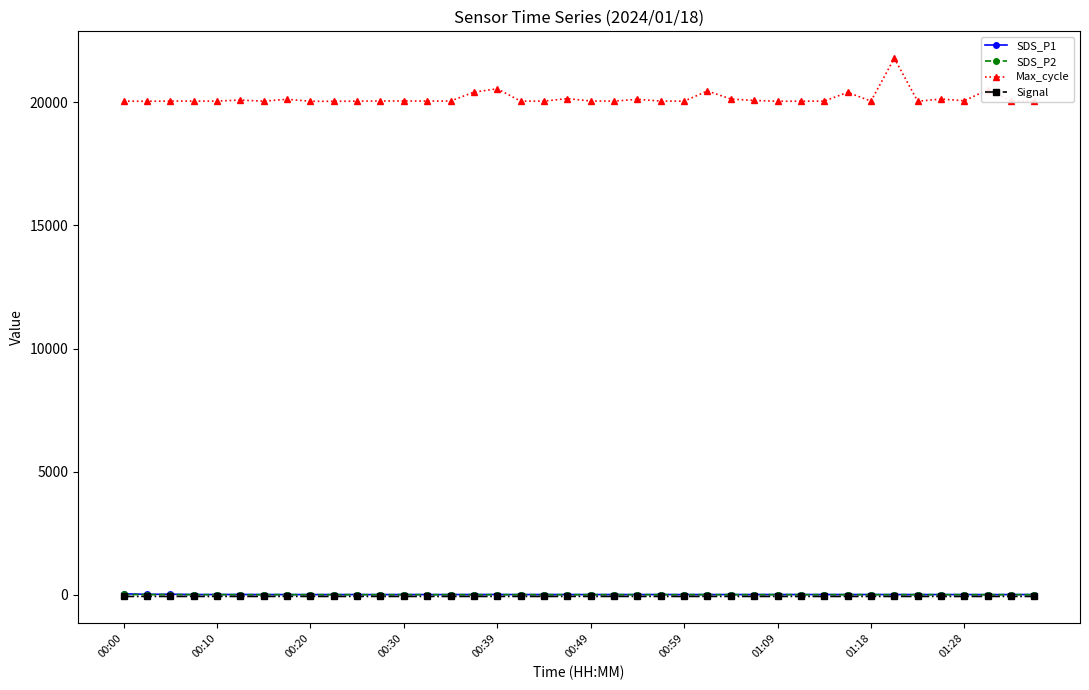

True or false: SDS_P1 has more than 0 points higher than both neighbors.

True